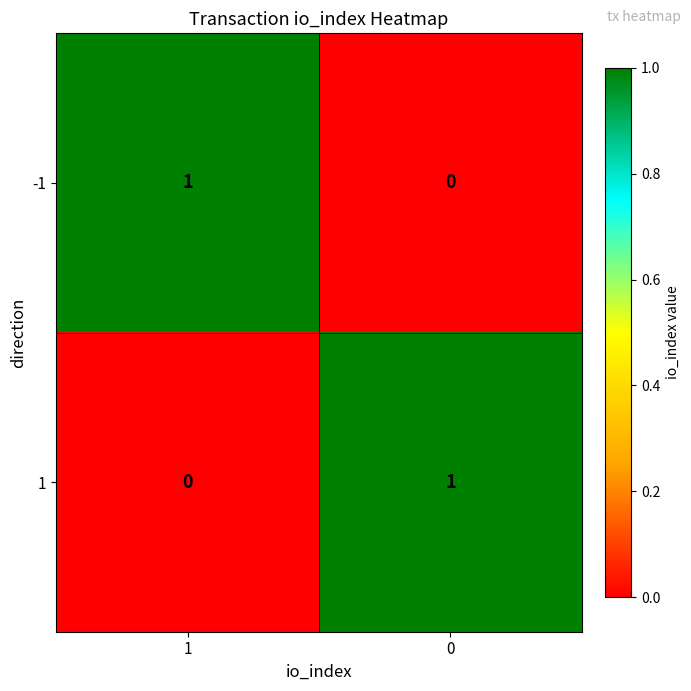

List the labels in order of 1 value, smallest first.

1, 0